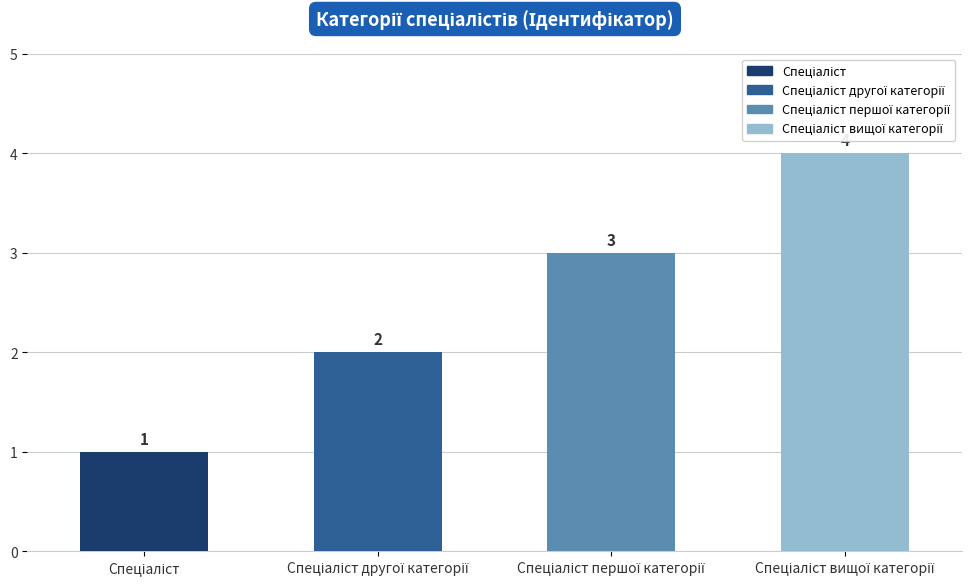

How many values exceed 3?

1